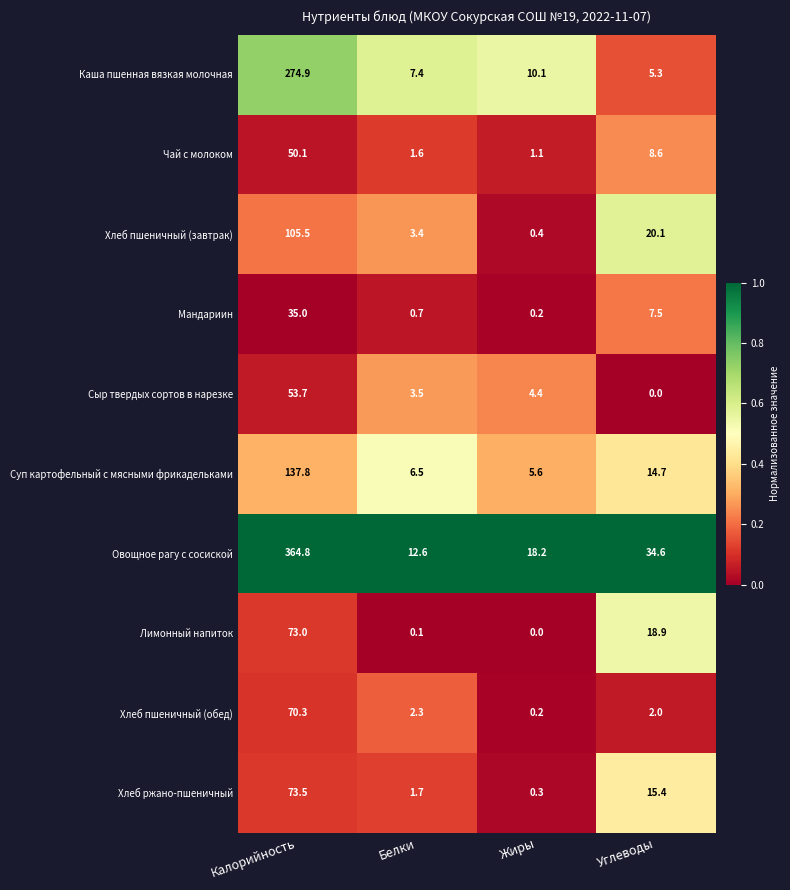

List the series in order of their peak value, lowest first.

Мандариин, Чай с молоком, Сыр твердых сортов в нарезке, Хлеб пшеничный (обед), Лимонный напиток, Хлеб ржано-пшеничный, Хлеб пшеничный (завтрак), Суп картофельный с мясными фрикадельками, Каша пшенная вязкая молочная, Овощное рагу с сосиской